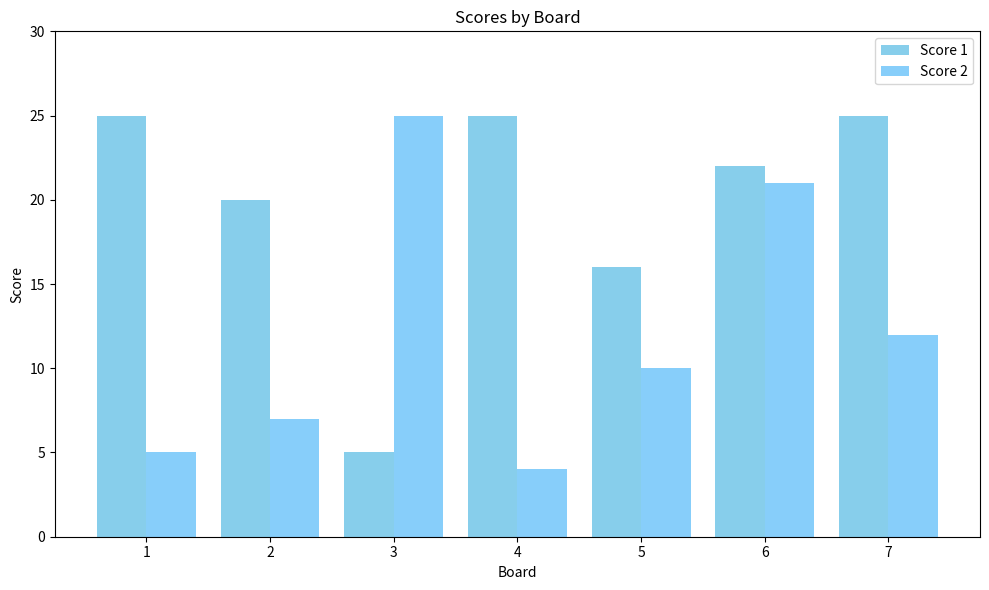

What is the total value across all series at 5?

26